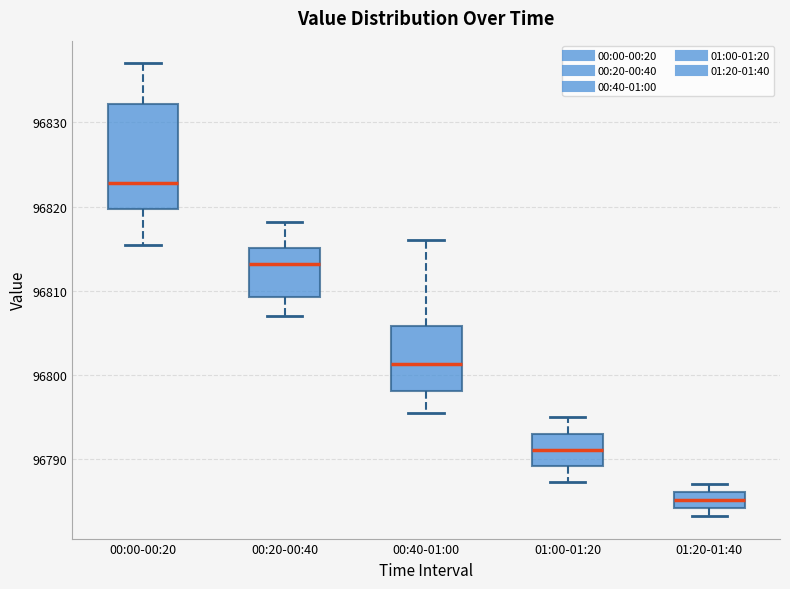

Which box's median line is the lowest?

01:20-01:40